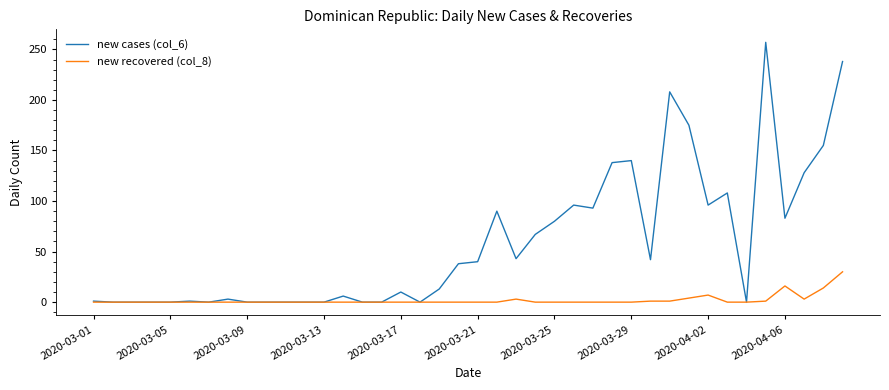

List the series in order of their overall mean, highest first.

new cases (col_6), new recovered (col_8)